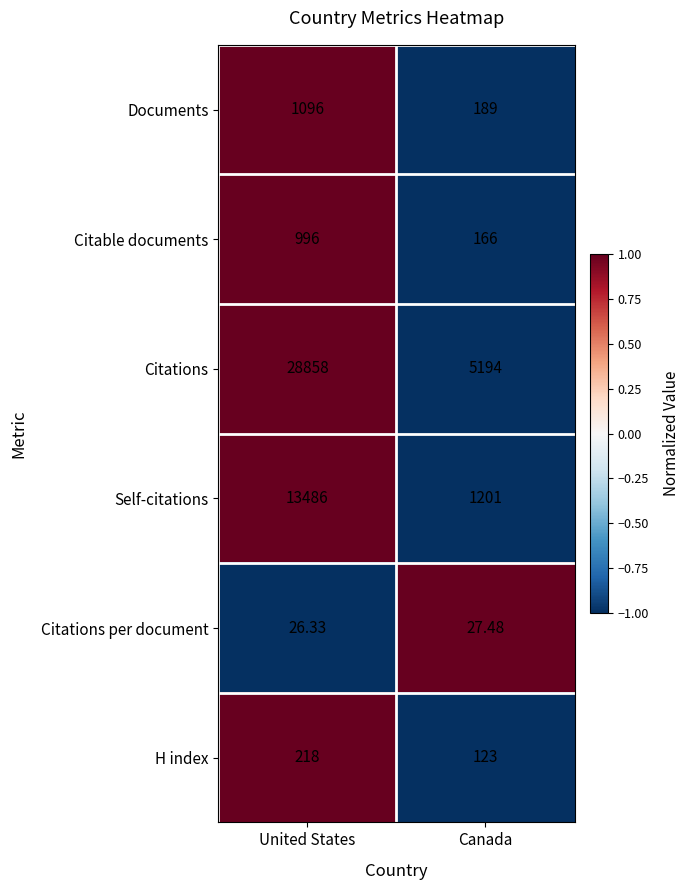

Which series has the largest total across all categories?

Citations